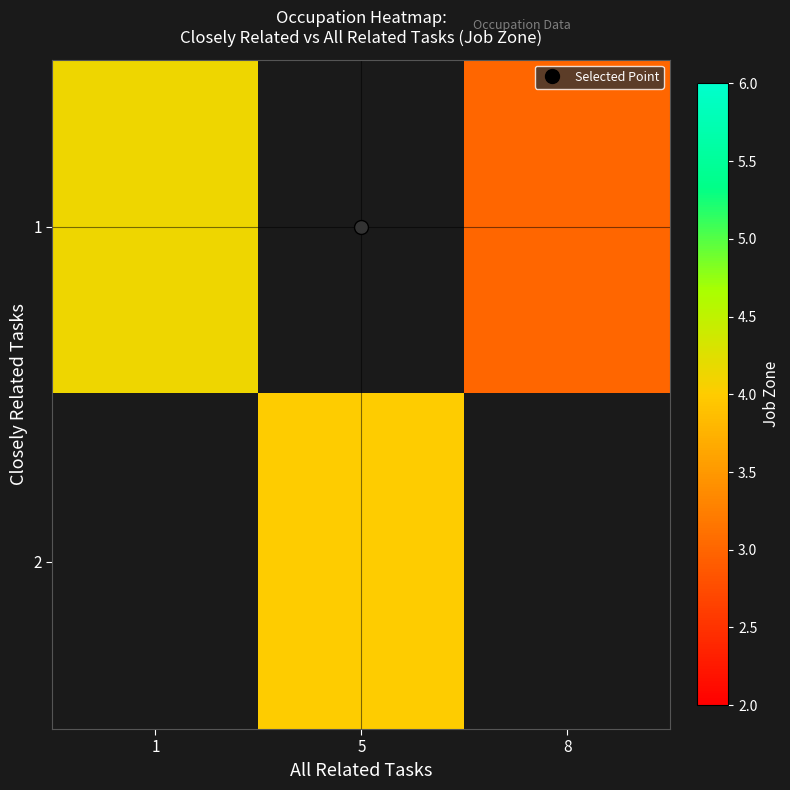

List the series in order of their overall mean, highest first.

1, 2